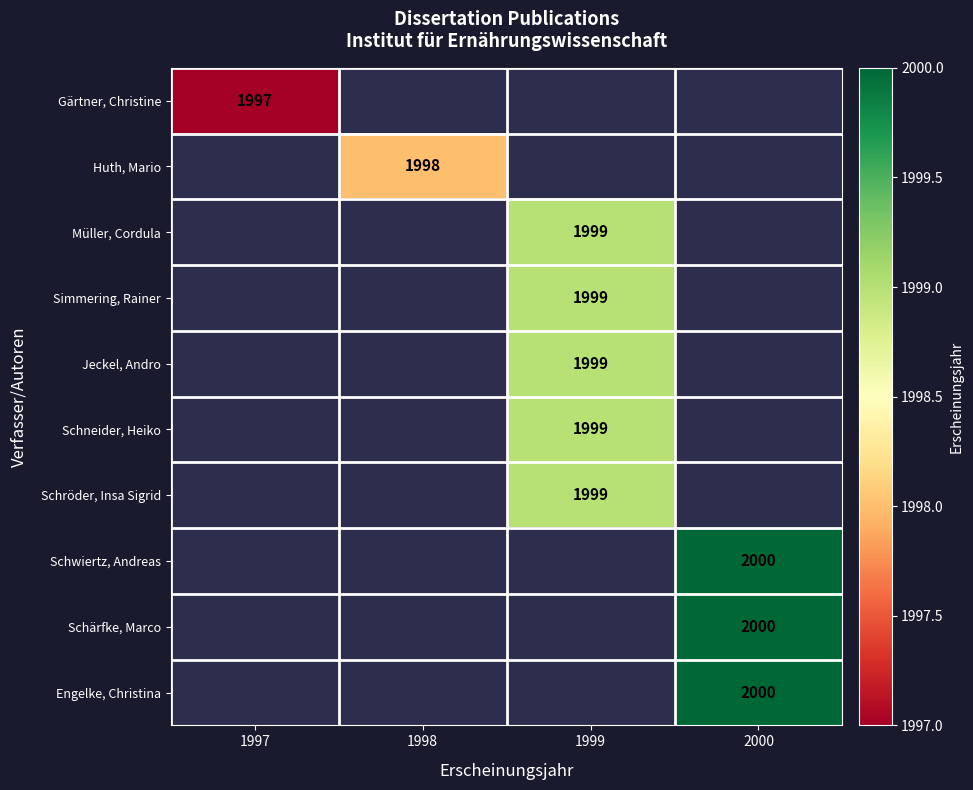

How many distinct data groups are displayed?

10